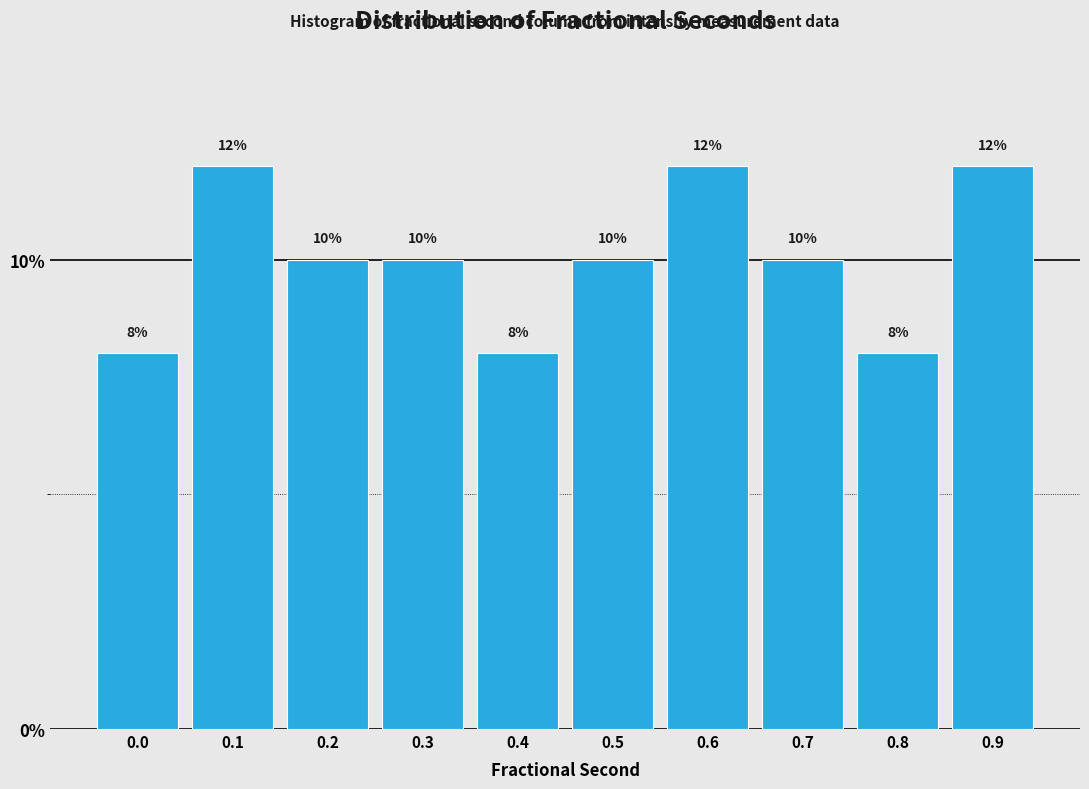

Reading left to right, what are all the values shown in this chart?

8	12	10	10	8	10	12	10	8	12